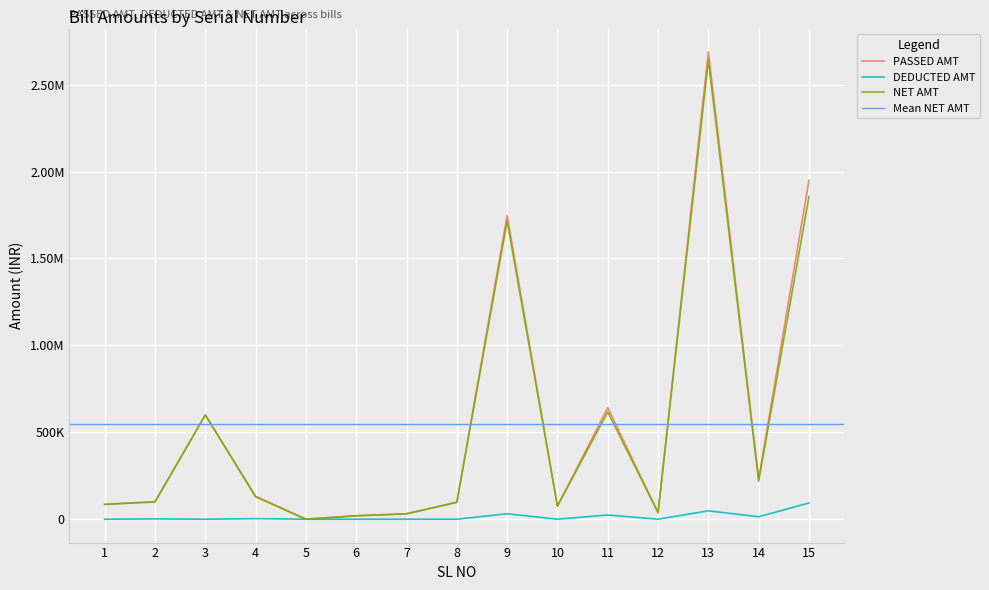

What is the average value of the NET AMT series?

548056.0